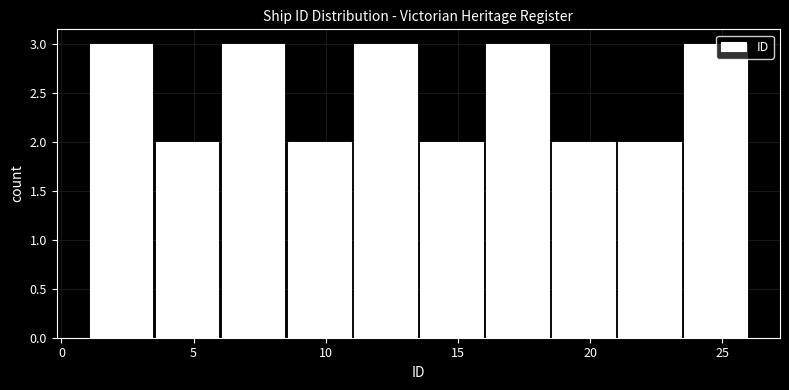

Reading left to right, list every bar in this chart as the range it spans on the x-axis followed by its height. The values are not printed on the chart, so give them approximately, as read against the axis.

1.0 to 3.5: 3
3.5 to 6.0: 2
6.0 to 8.5: 3
8.5 to 11.0: 2
11.0 to 13.5: 3
13.5 to 16.0: 2
16.0 to 18.5: 3
18.5 to 21.0: 2
21.0 to 23.5: 2
23.5 to 26.0: 3